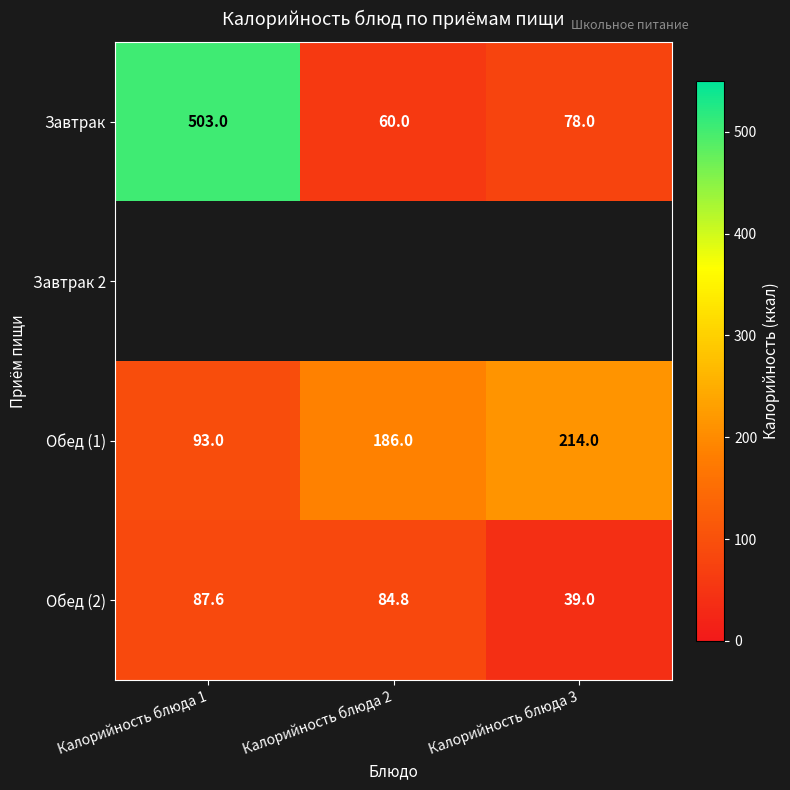

Rank the categories by Завтрак value from highest to lowest.

Калорийность блюда 1, Калорийность блюда 3, Калорийность блюда 2